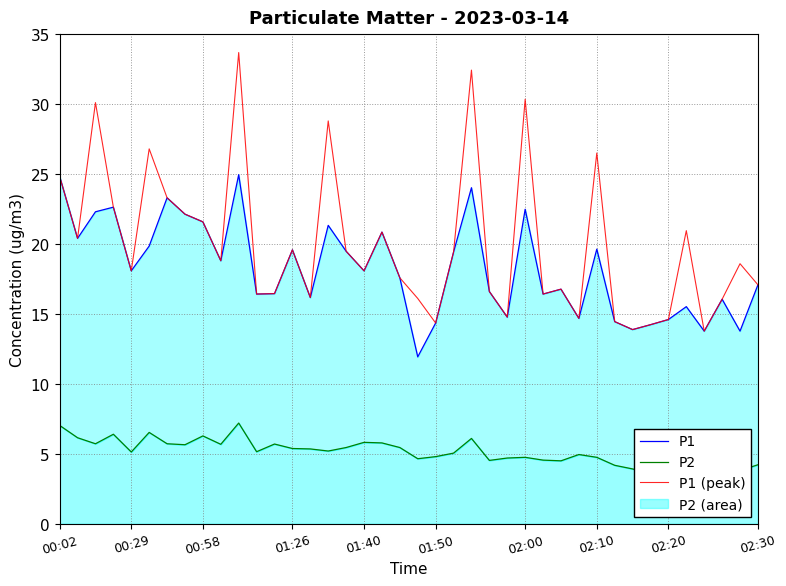

What is the lowest value of the P1 (peak) series?

13.8